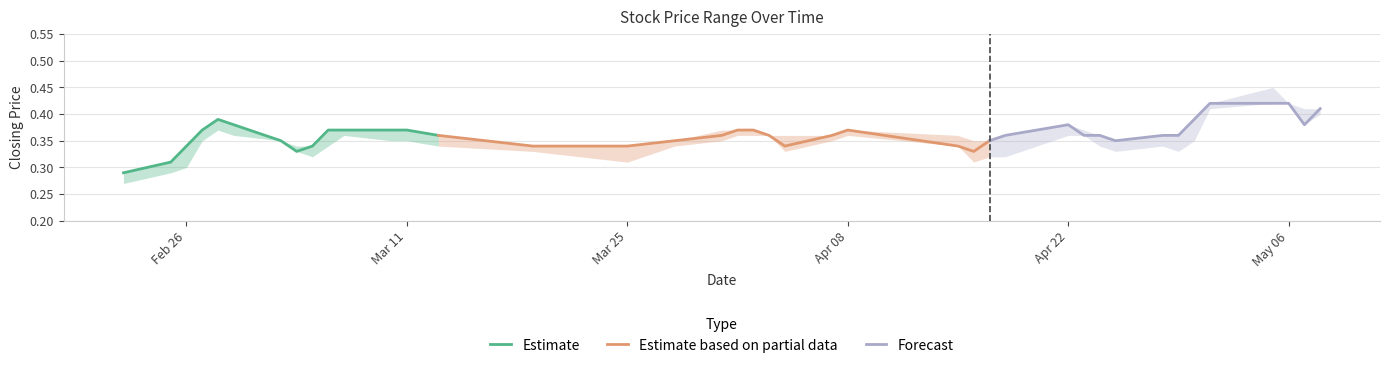

Does the chart have visible grid lines?

Yes